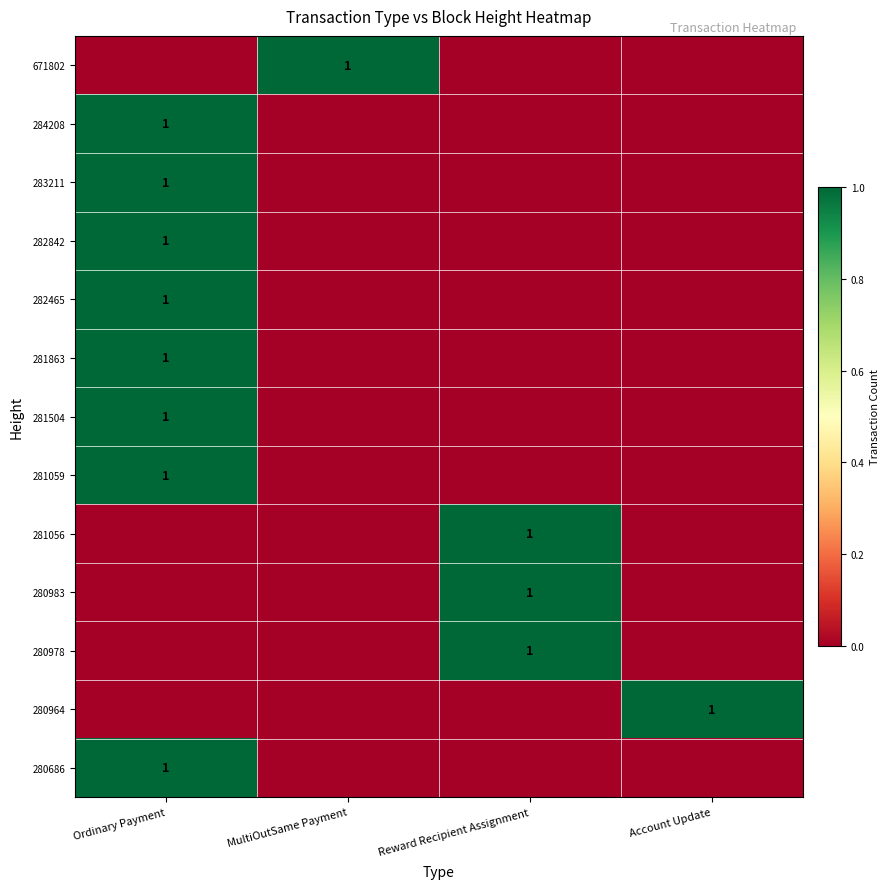

True or false: 281863 has a value of 1 at Ordinary Payment.

True